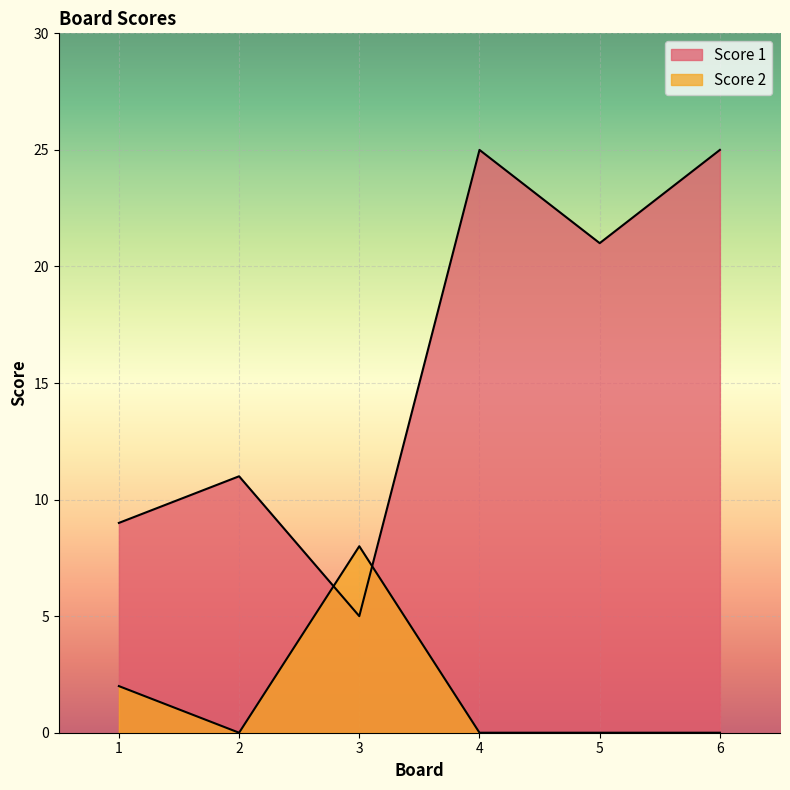

Between 1 and 6, which series saw the biggest shift?

Score 1